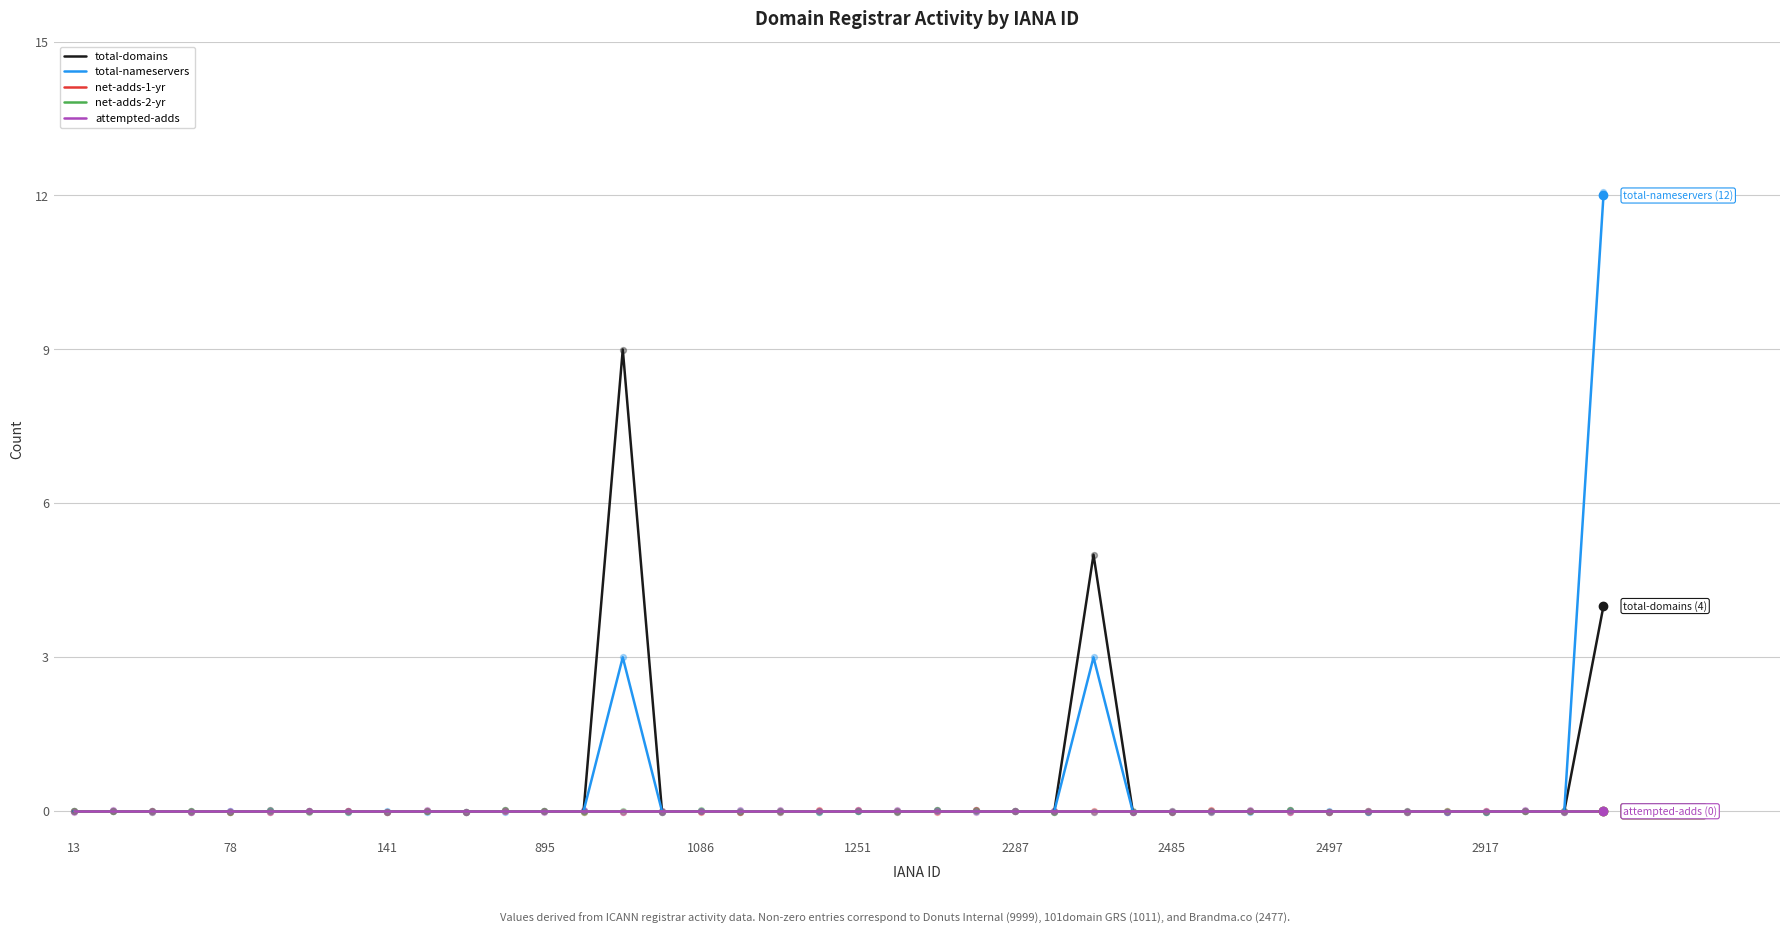

Is the value of attempted-adds at 37 greater than the value of net-adds-2-yr at 14?

No